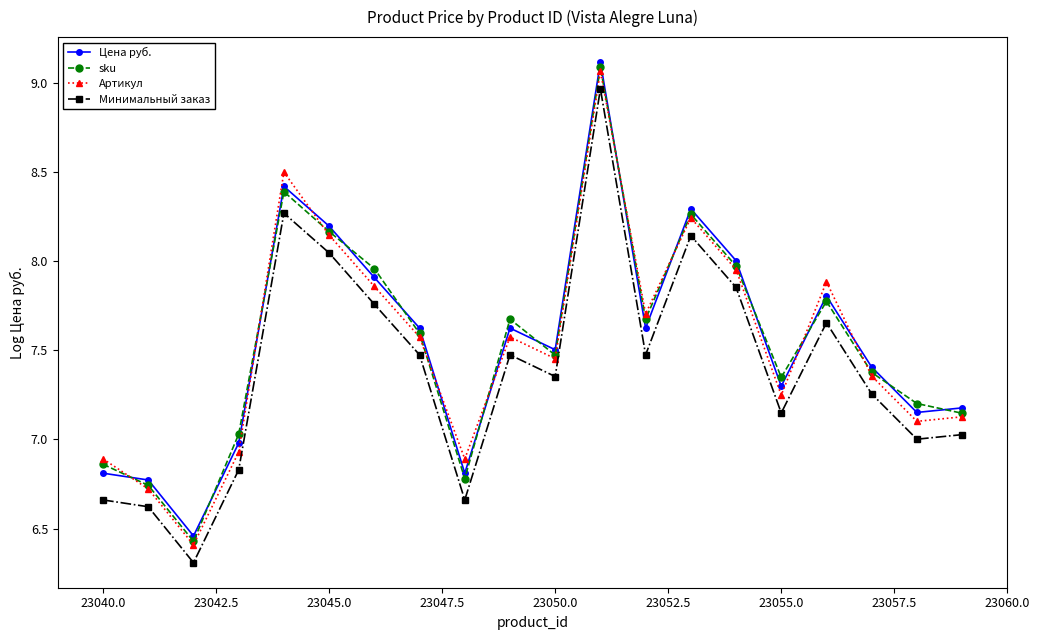

True or false: sku has more than 0 points higher than both neighbors.

True